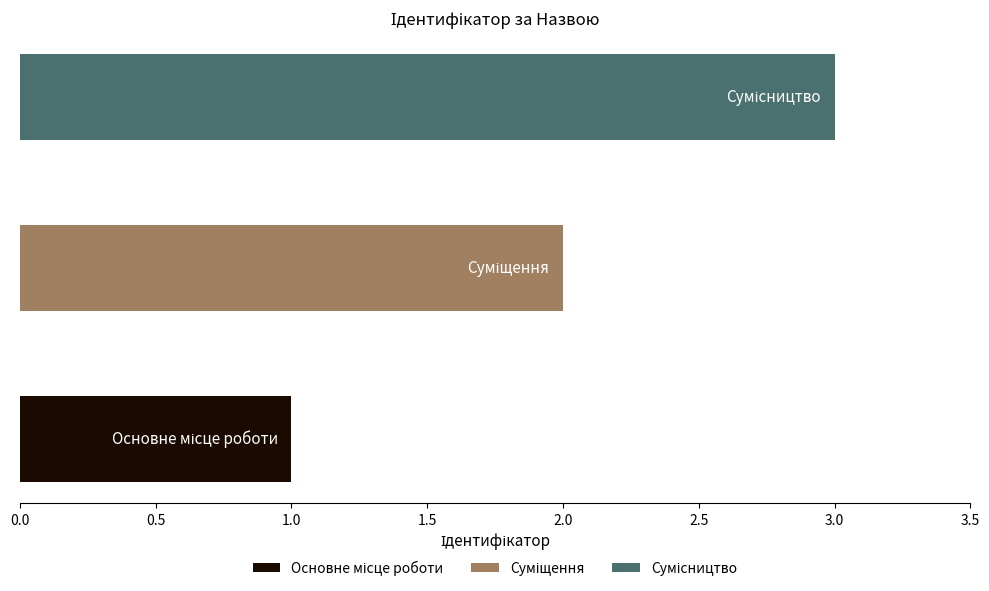

Reading right to left, transcribe all the data shown in this chart.

Сумісництво=3	Суміщення=2	Основне місце роботи=1